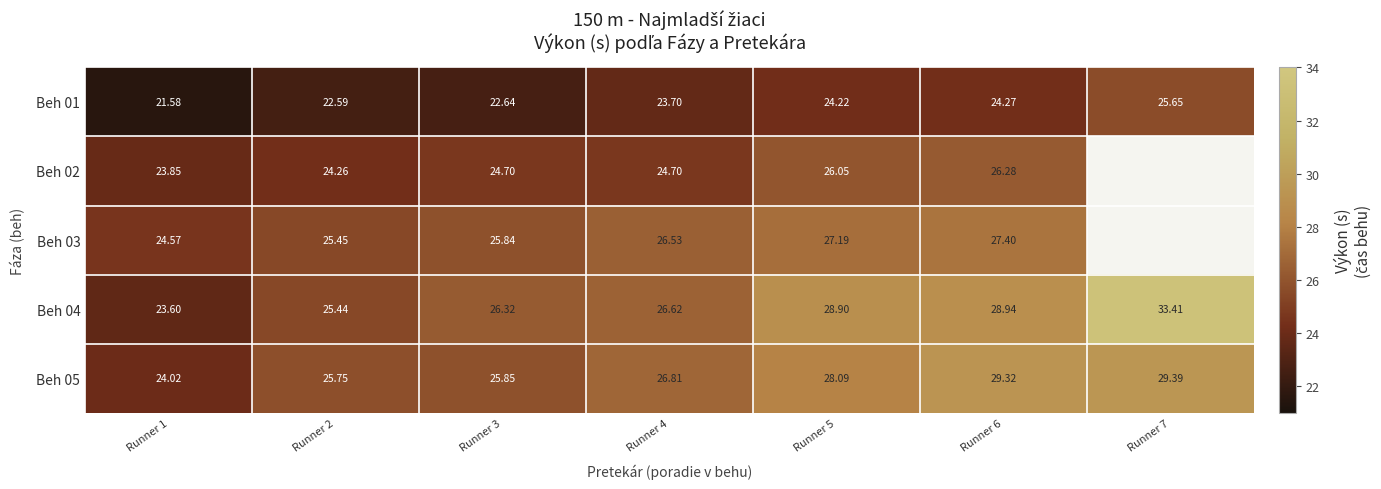

Is the value of Beh 02 at Runner 3 greater than the value of Beh 05 at Runner 6?

No